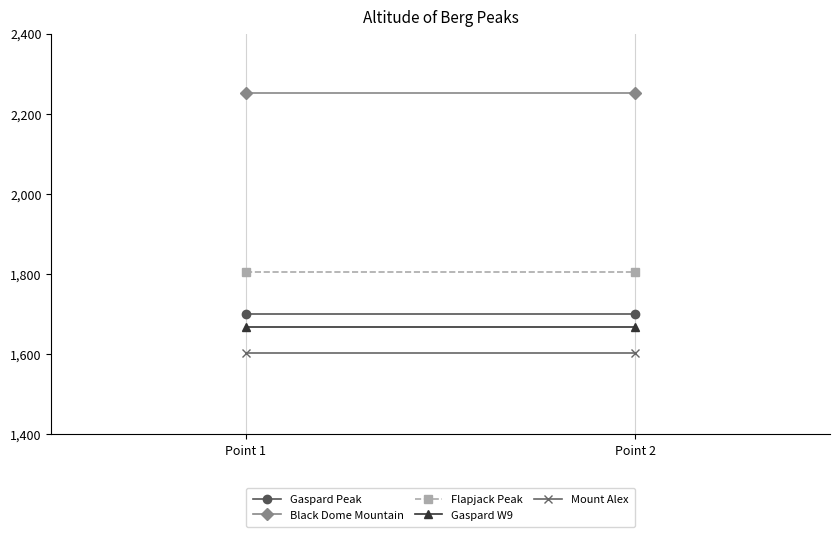

What is the greatest value displayed?

2252